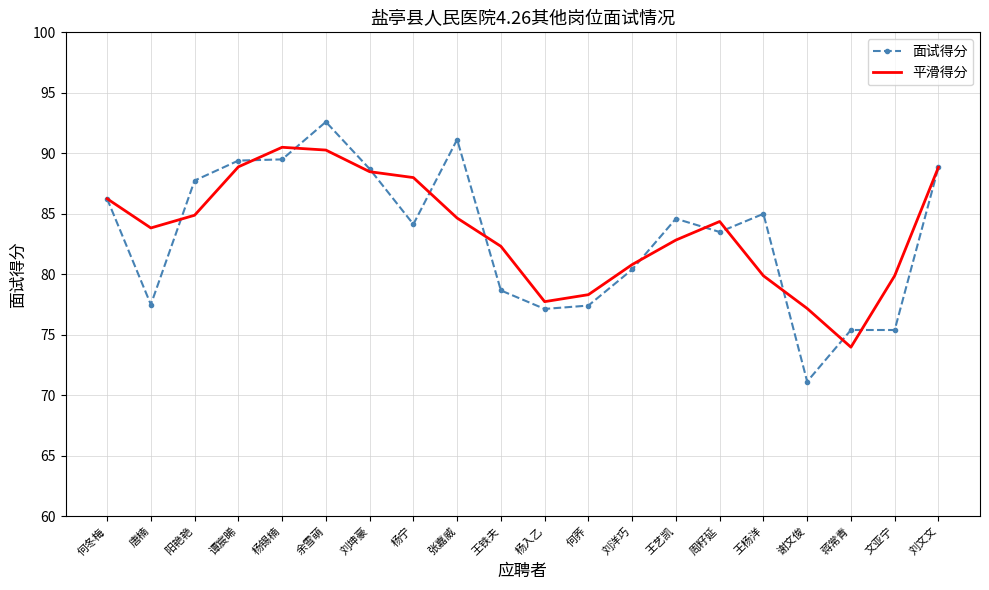

At 余雪萌, list the series in order from smallest to largest.

平滑得分, 面试得分